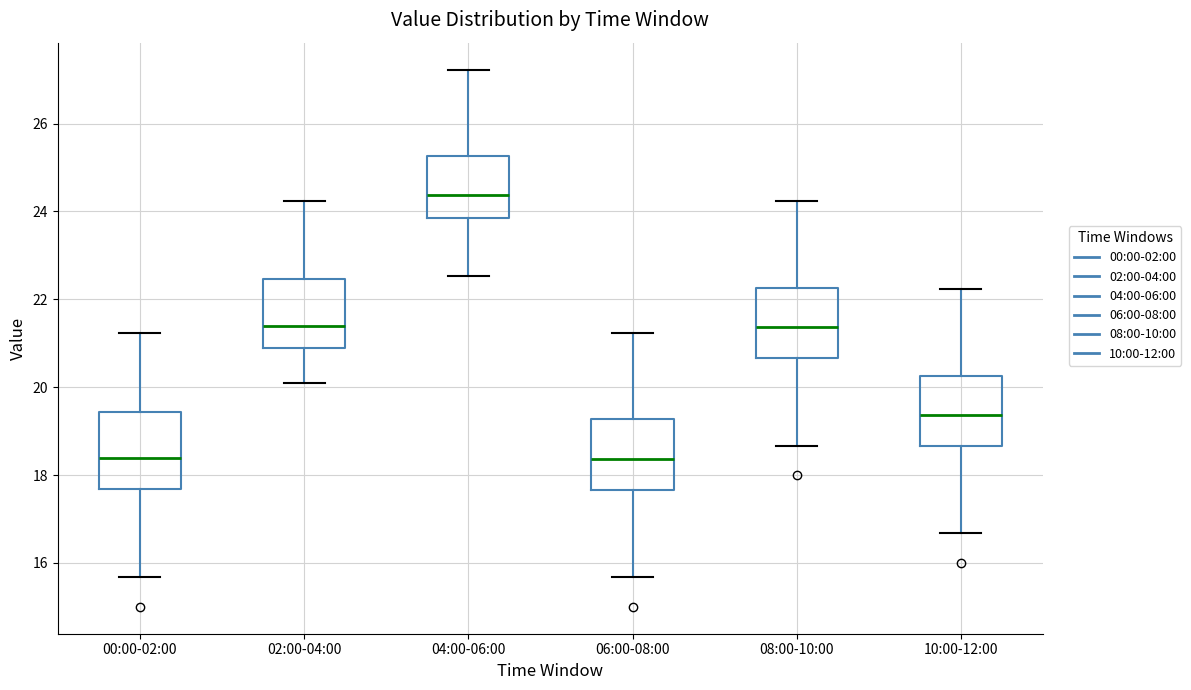

Which box has the highest median line?

04:00-06:00